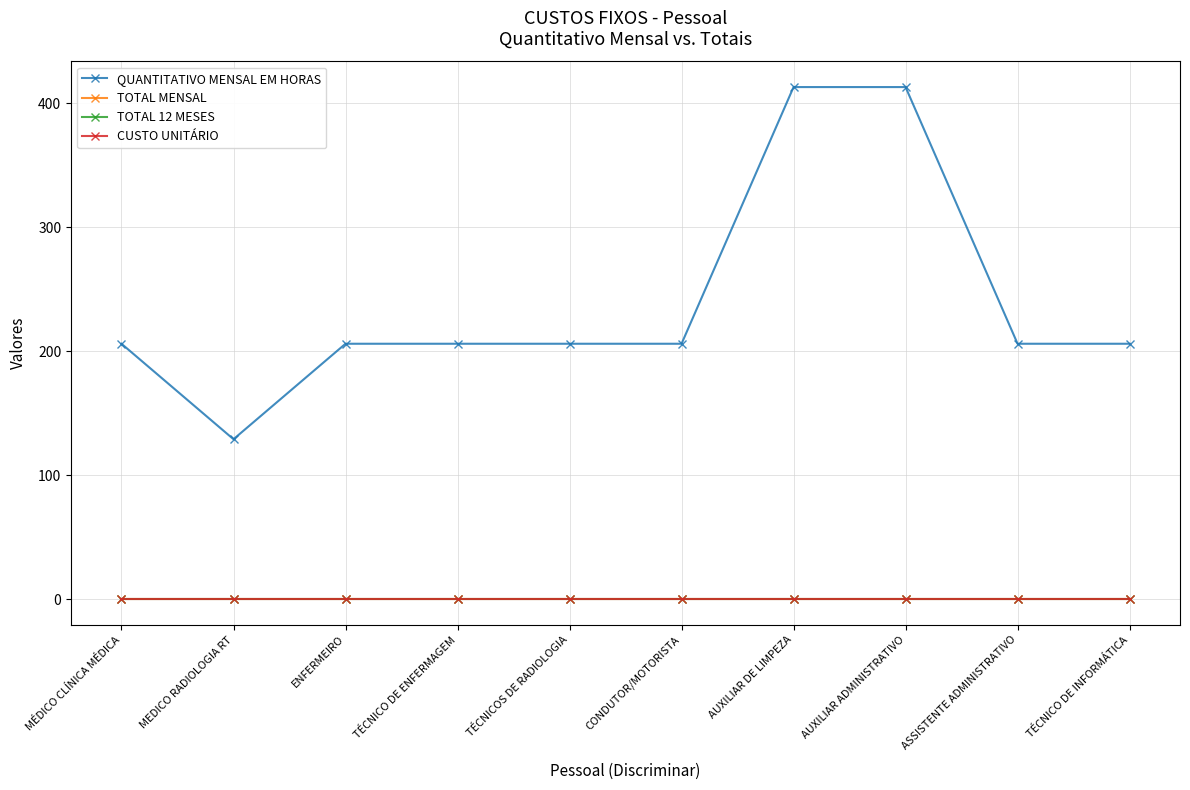

What is the label of the 2nd point from the left?

MEDICO RADIOLOGIA RT